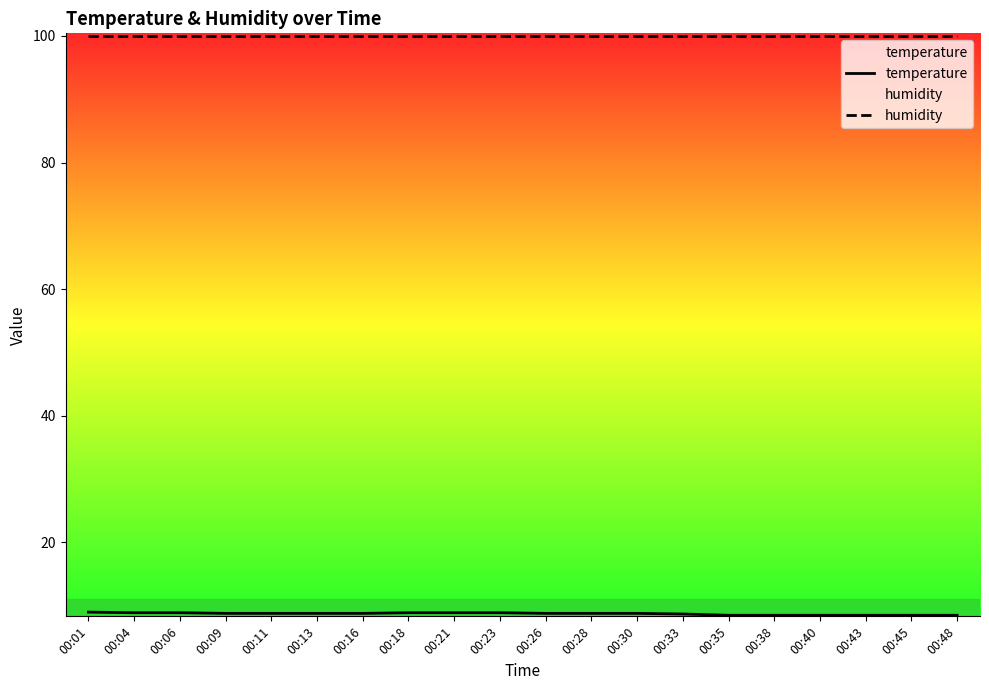

What is the difference between the highest and lowest values at 00:28?

91.1